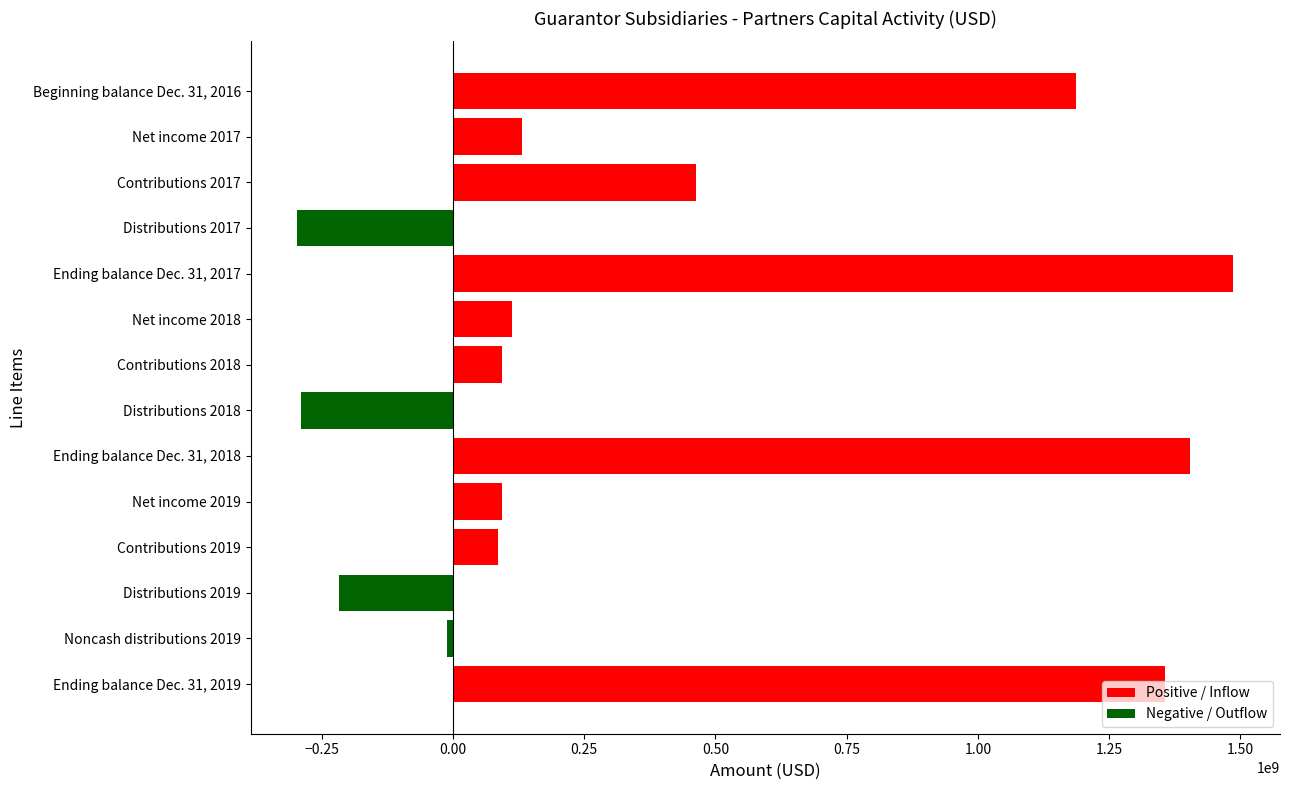

List the labels in order of value, largest first.

Ending balance Dec. 31, 2017, Ending balance Dec. 31, 2018, Ending balance Dec. 31, 2019, Beginning balance Dec. 31, 2016, Contributions 2017, Net income 2017, Net income 2018, Net income 2019, Contributions 2018, Contributions 2019, Noncash distributions 2019, Distributions 2019, Distributions 2018, Distributions 2017